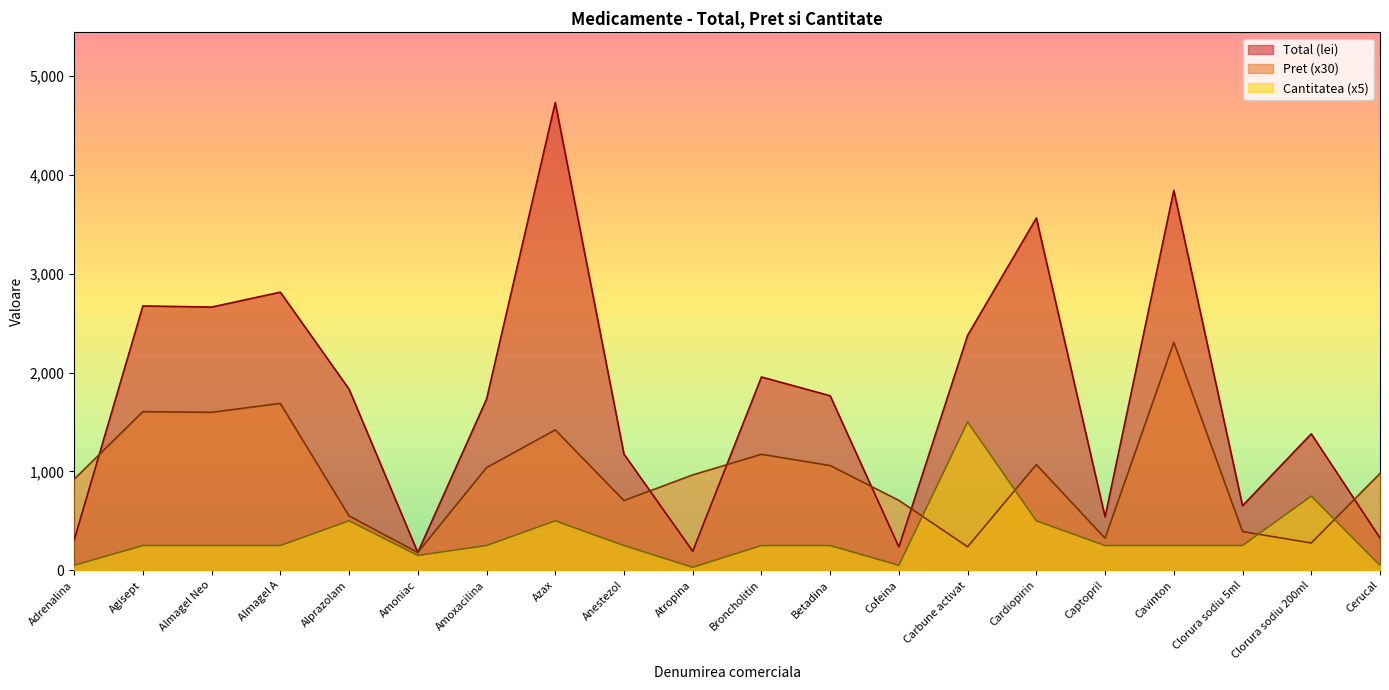

Does the chart have visible grid lines?

No